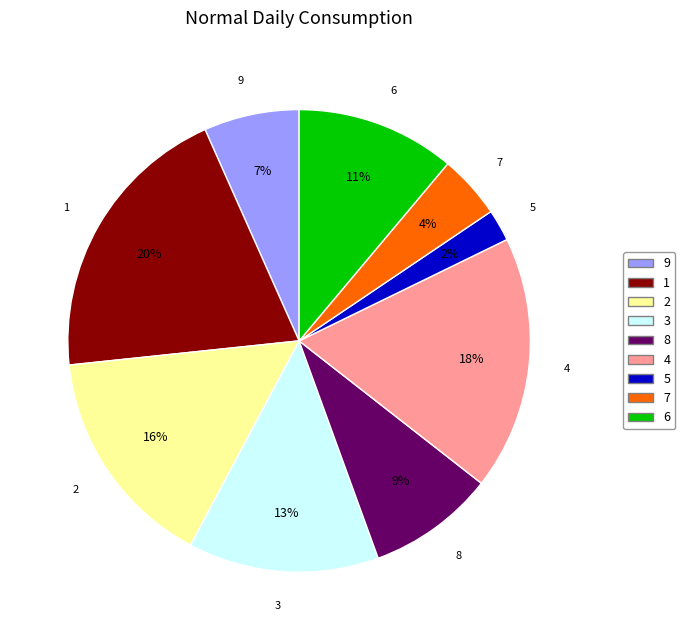

Between 5 and 7, which is larger?

7